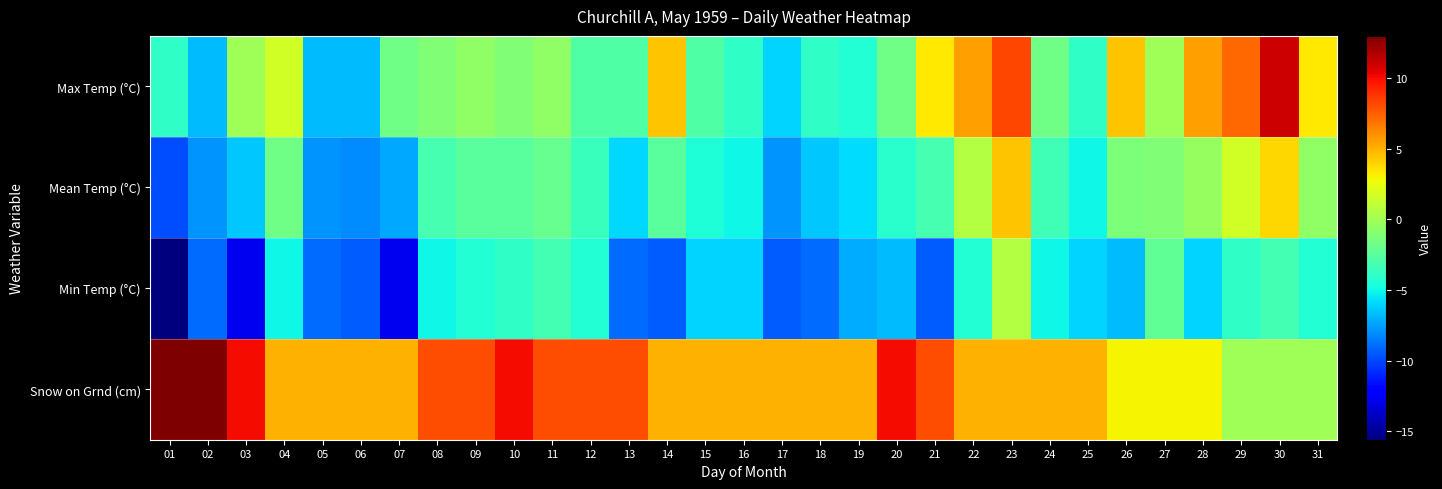

Which series changed the most between 08 and 25?

Snow on Grnd (cm)